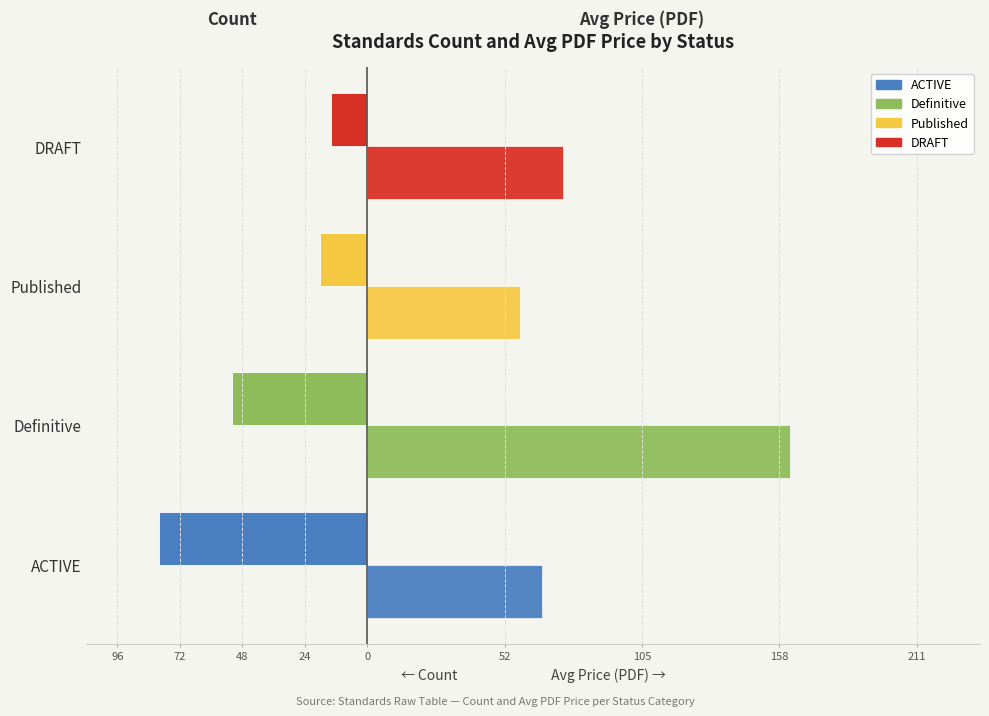

Is the value of Avg PDF Price (right) at Definitive greater than the value of Count (left) at ACTIVE?

Yes